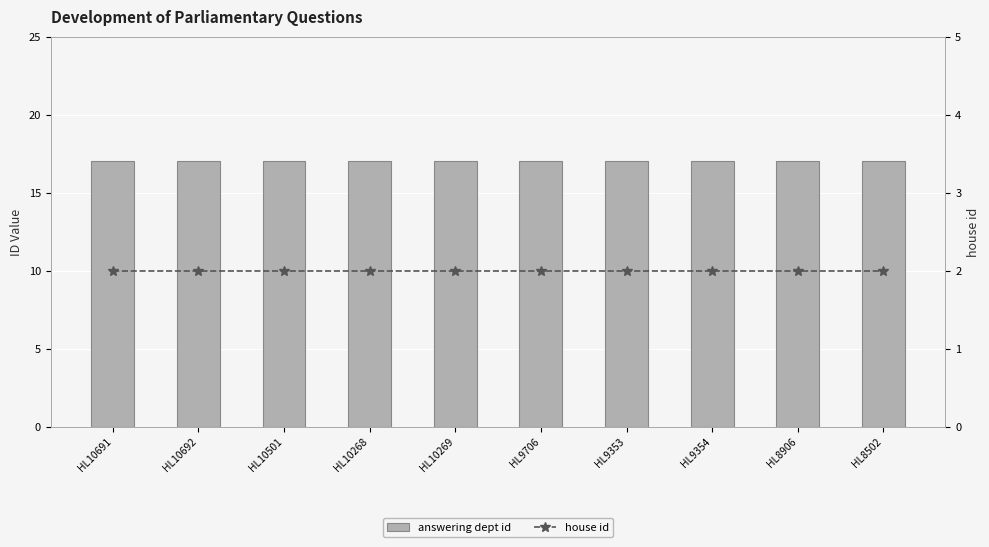

What is the label of the 3rd bar from the left?

HL10501